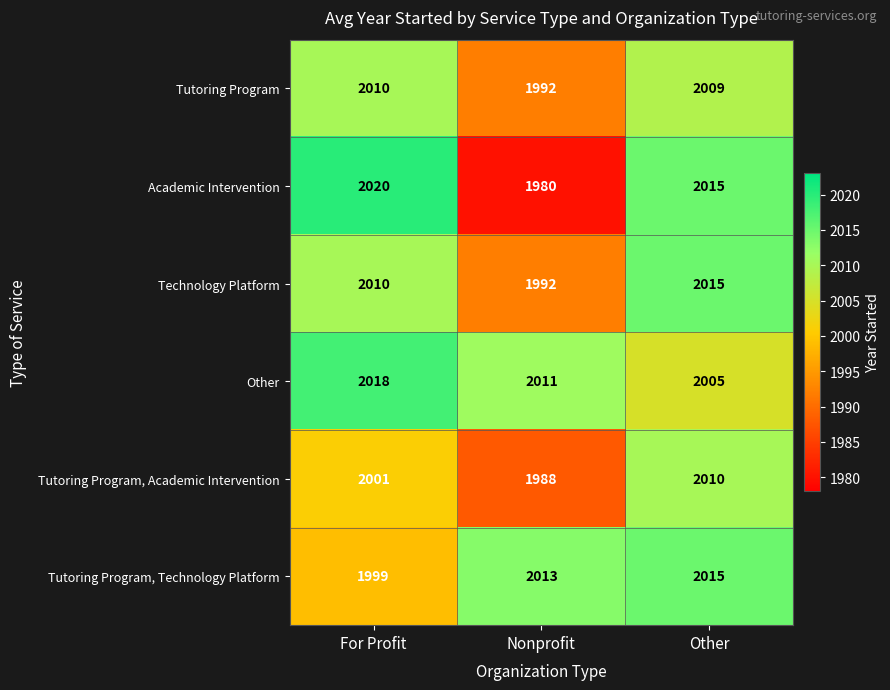

How many data points does each series have?

3